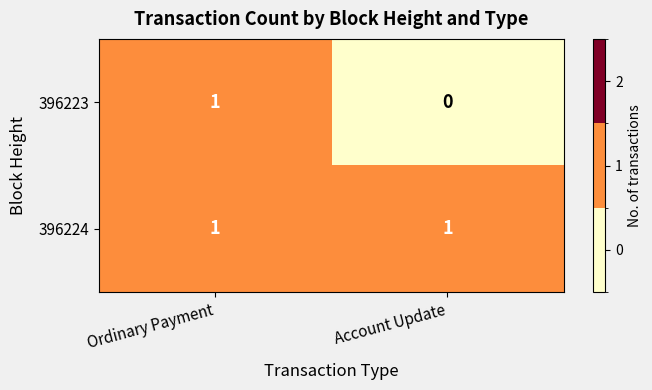

Reading left to right, list all the values displayed in this chart.

396223: 1	0
396224: 1	1